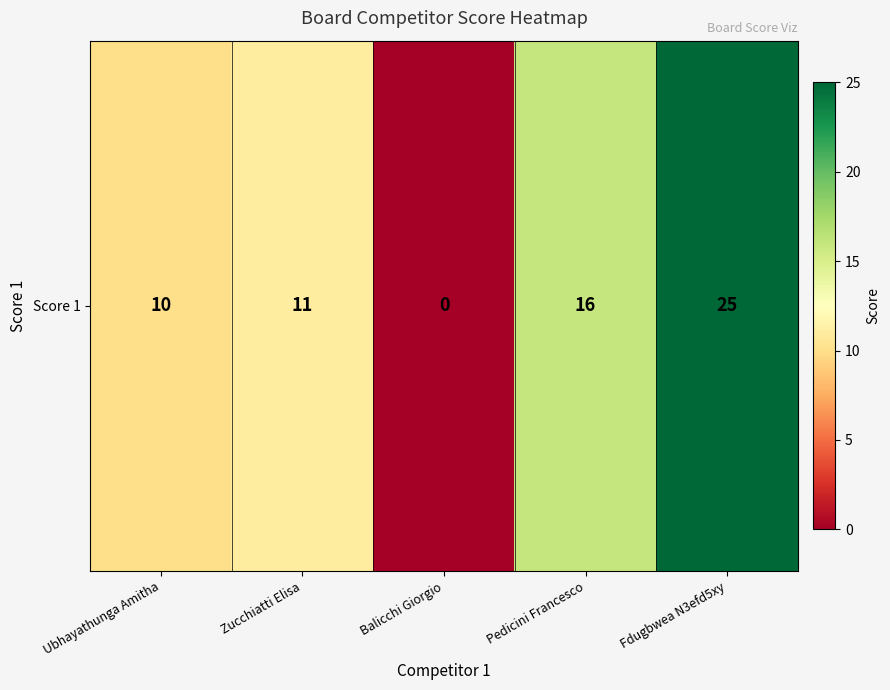

Between Fdugbwea N3efd5xy and Balicchi Giorgio, which is larger?

Fdugbwea N3efd5xy